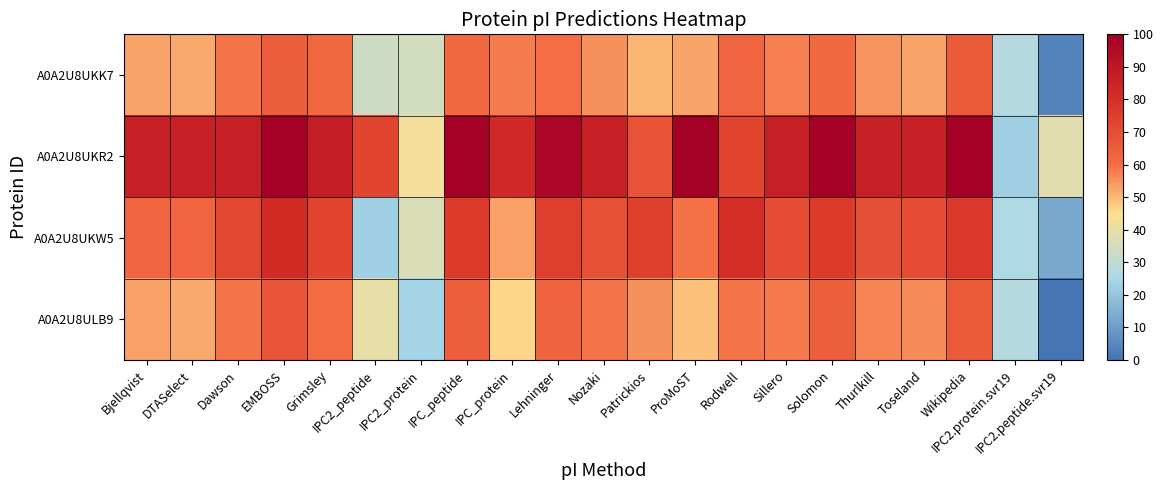

What is the difference between the highest and lowest values at Dawson?

27.3